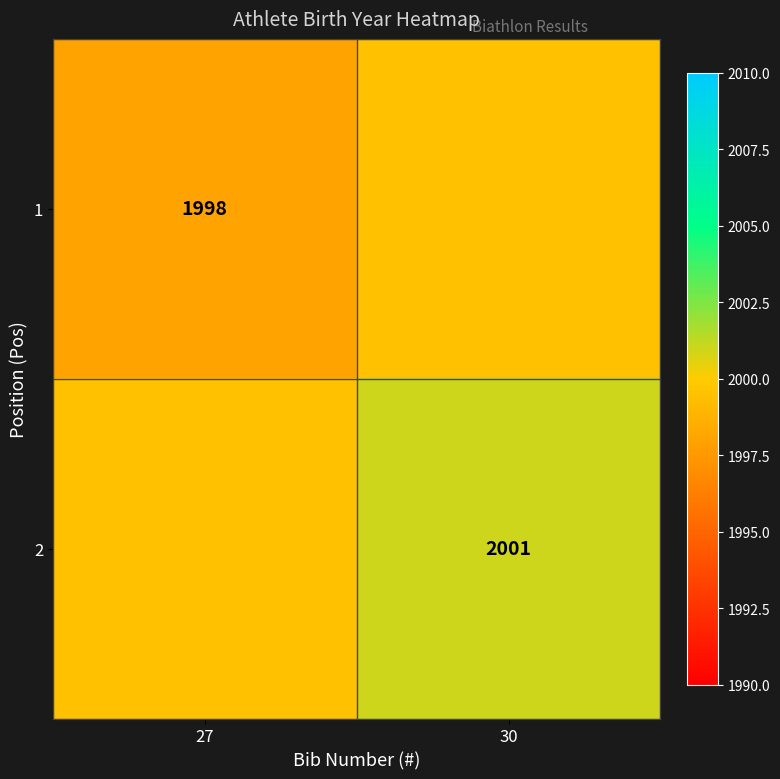

Is it true that 2 equals 2001.0 at 30?

True